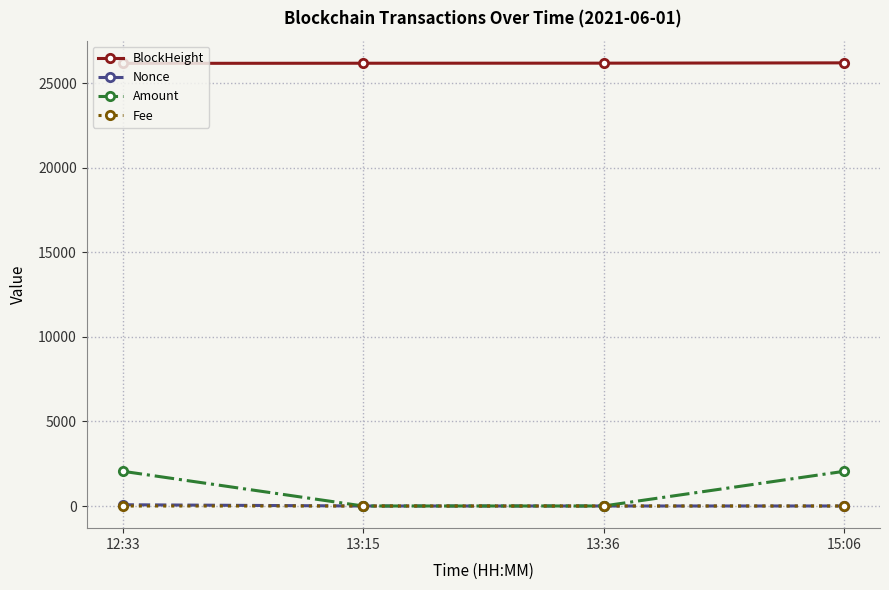

True or false: BlockHeight has more than 1 interior local peaks.

False